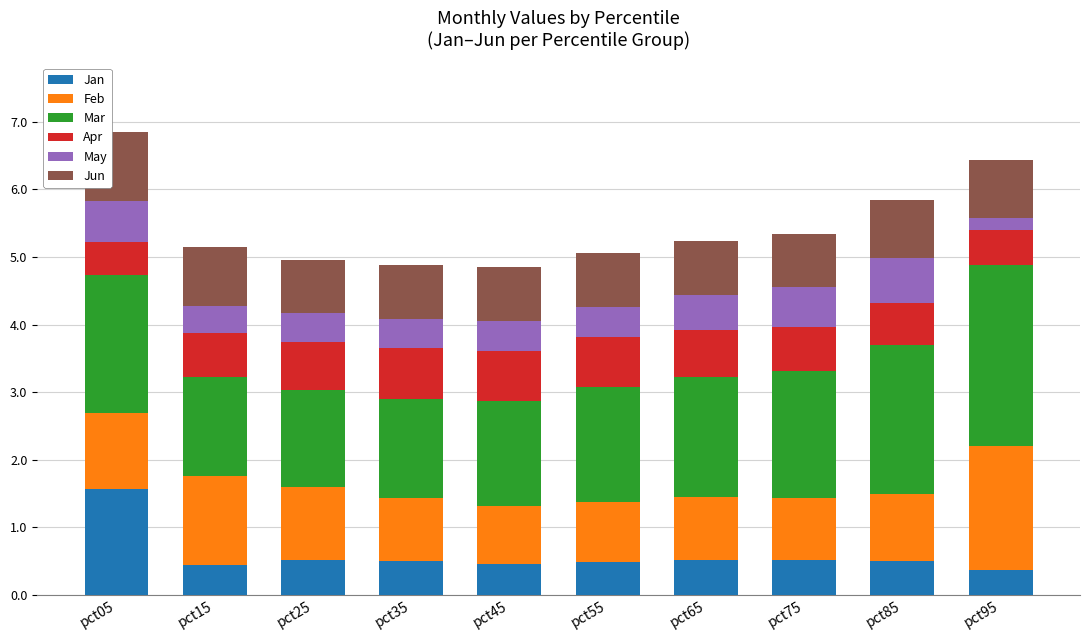

At which label does Jan reach its peak?

pct05